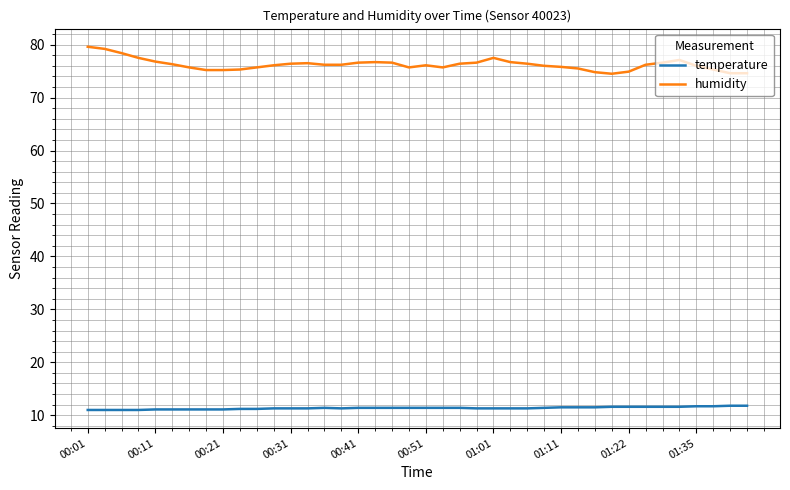

Rank the series by their average value, from lowest to highest.

temperature, humidity